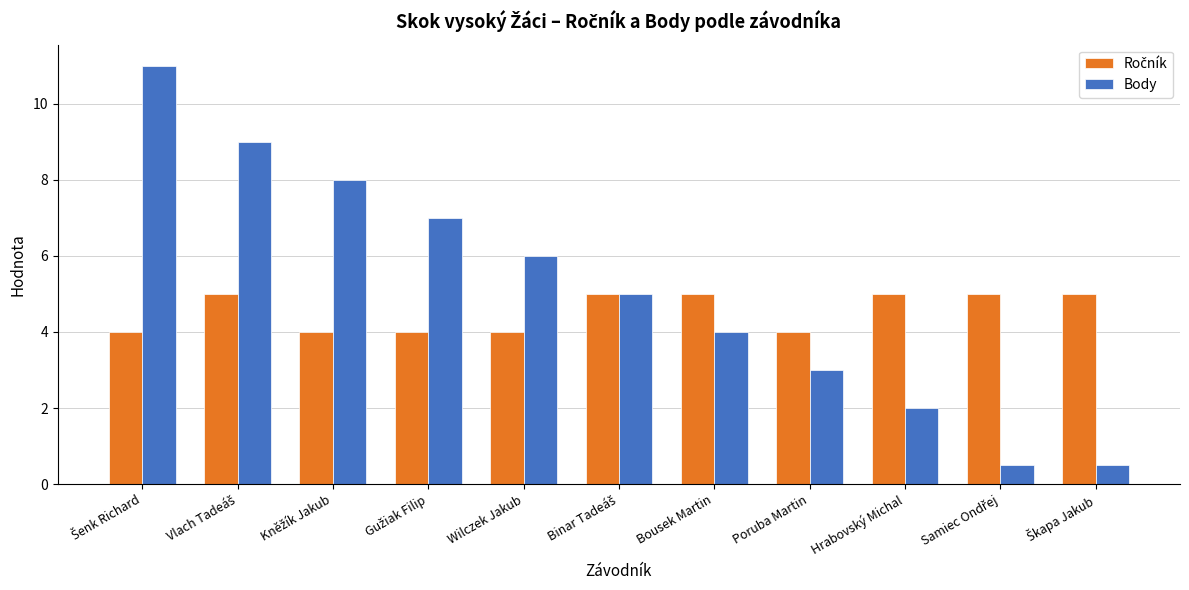

Does the chart contain any negative values?

No